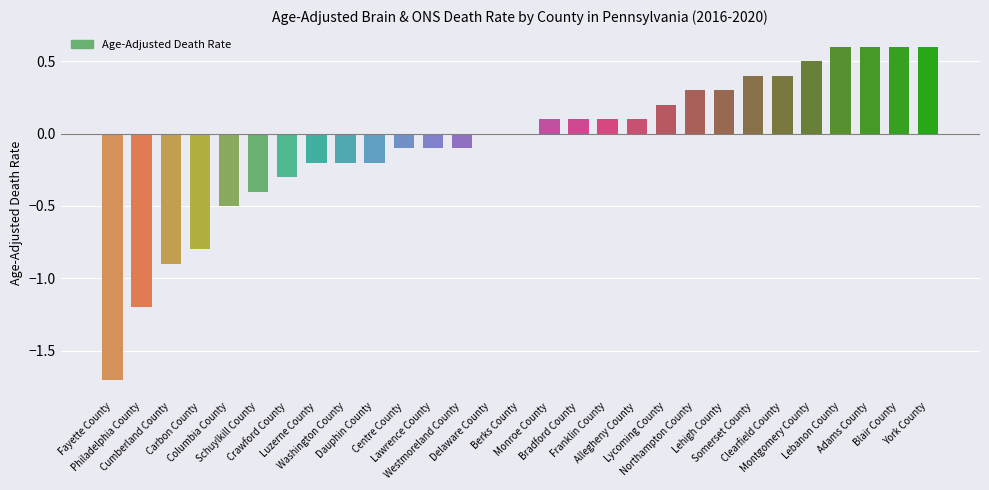

What is the sum of the values at Delaware County and Adams County?

0.6